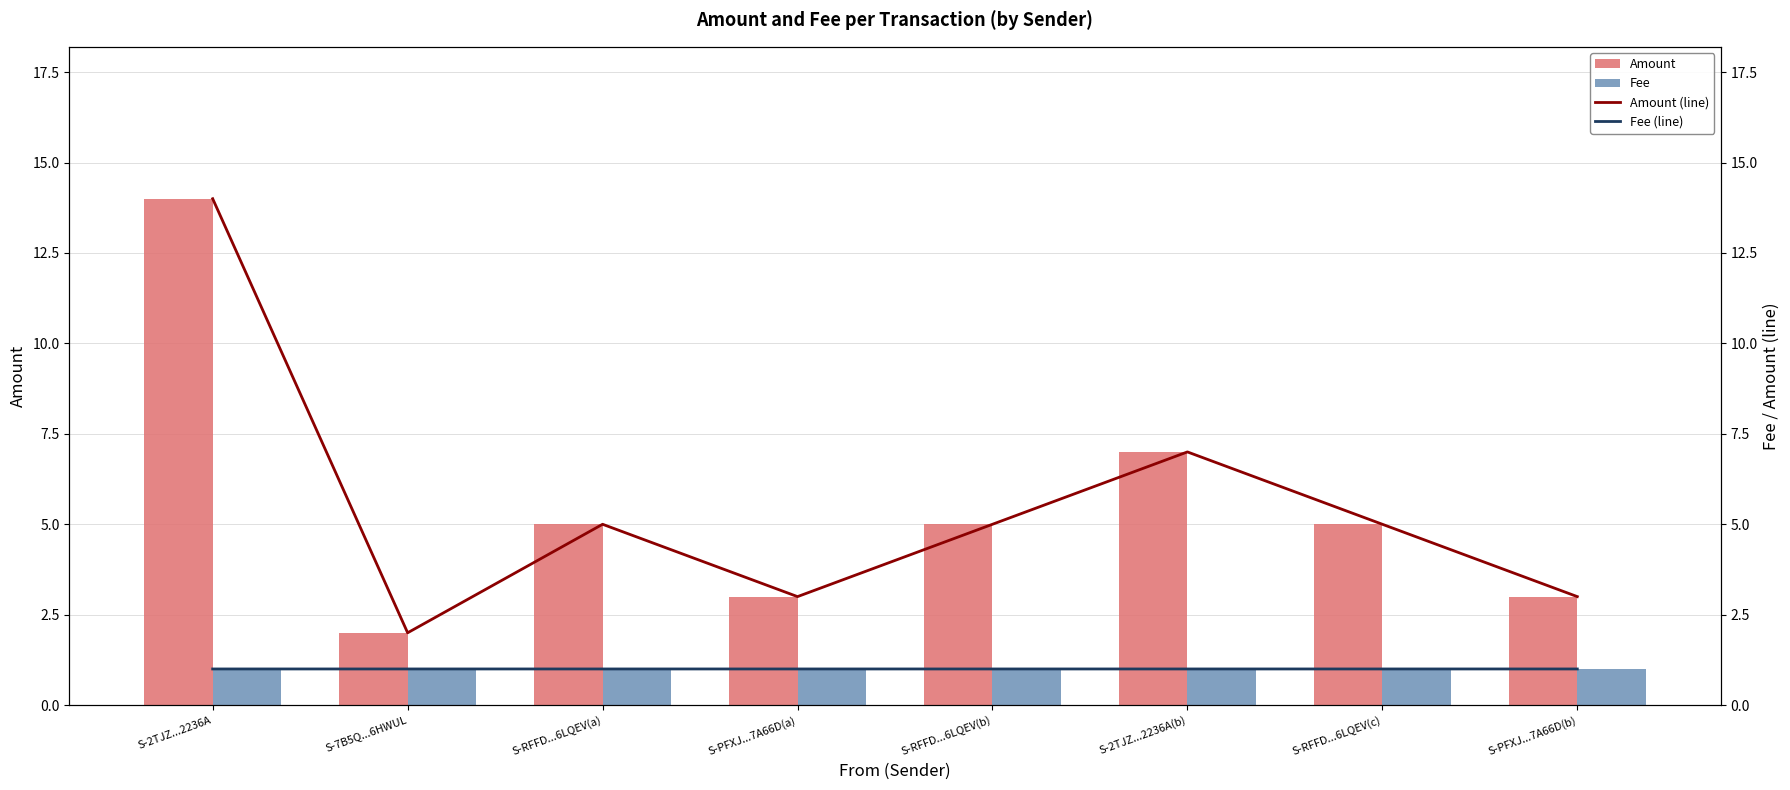

Where is Amount nearest to the value 8?

S-2TJZ...2236A(b)